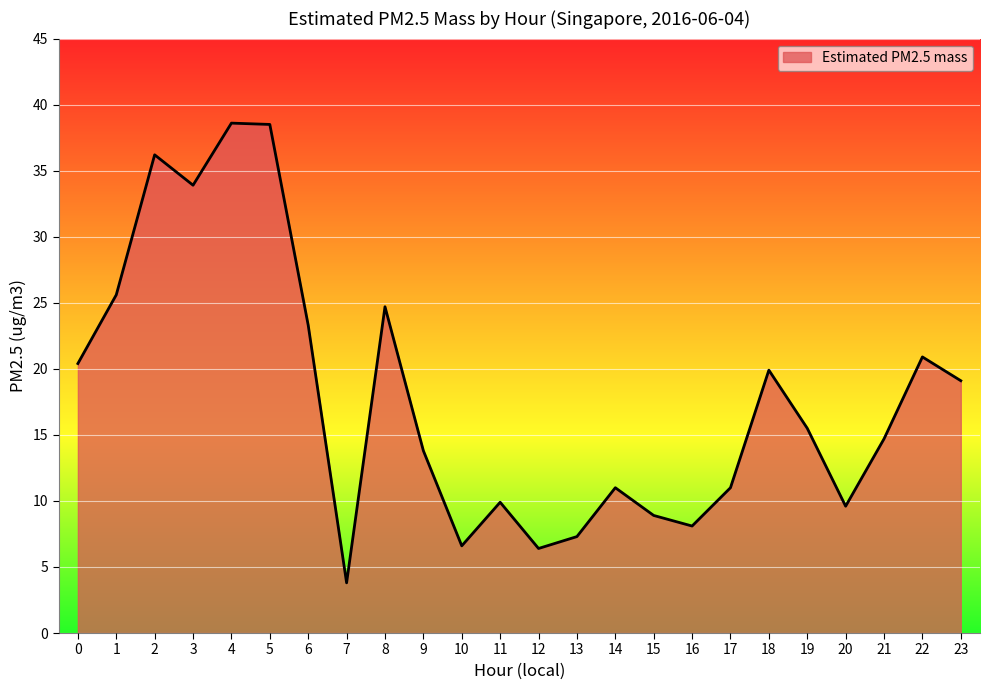

What is the approximate value at 23?

19.1